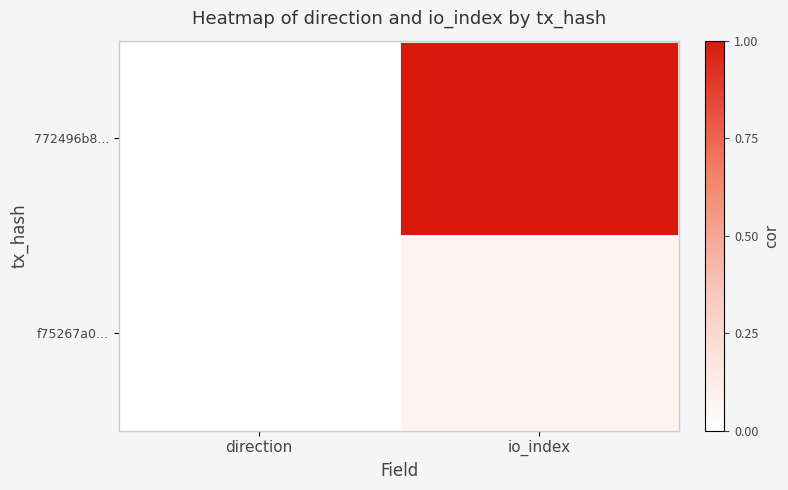

How many data points does each series have?

2